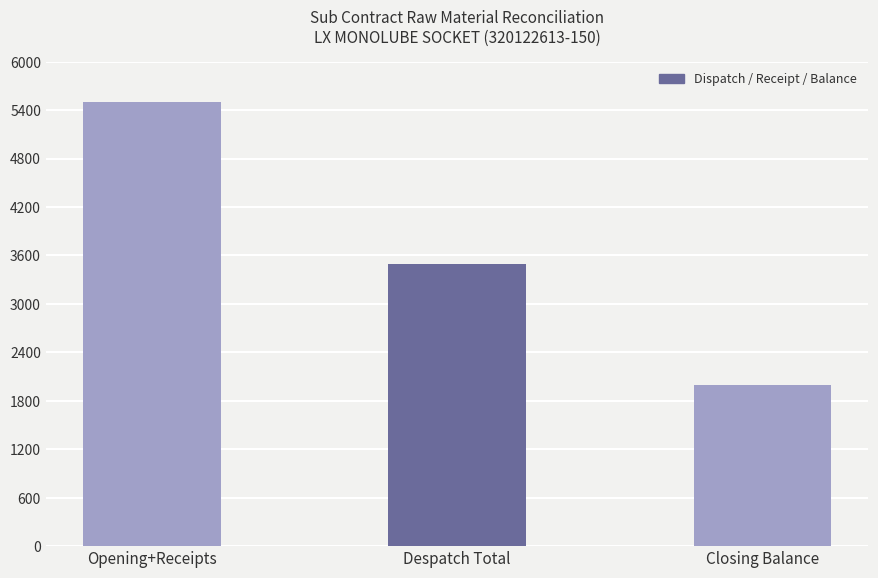

Are the bars grouped side by side (vs. stacked)?

No